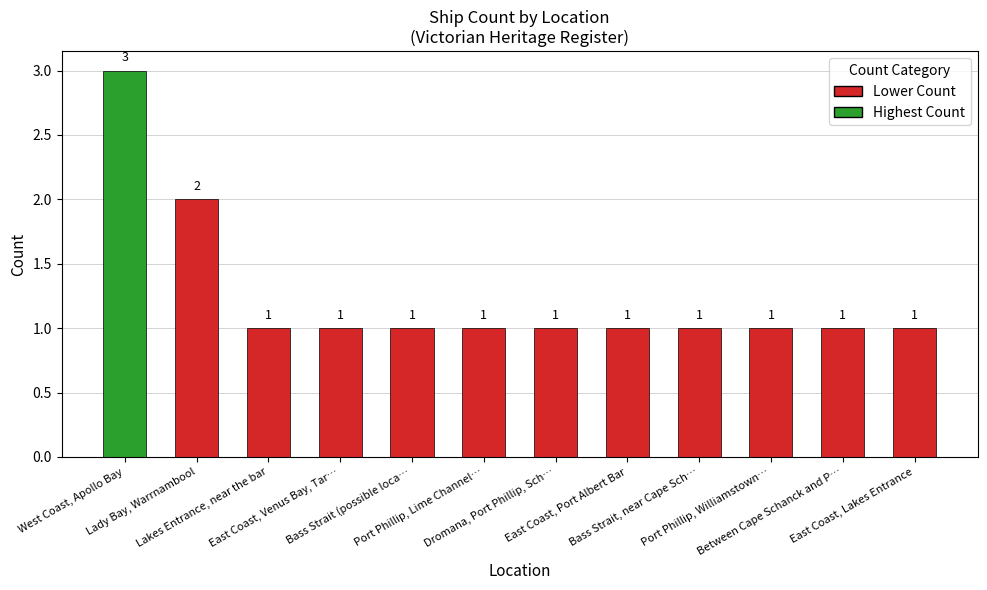

What is the greatest value displayed?

3